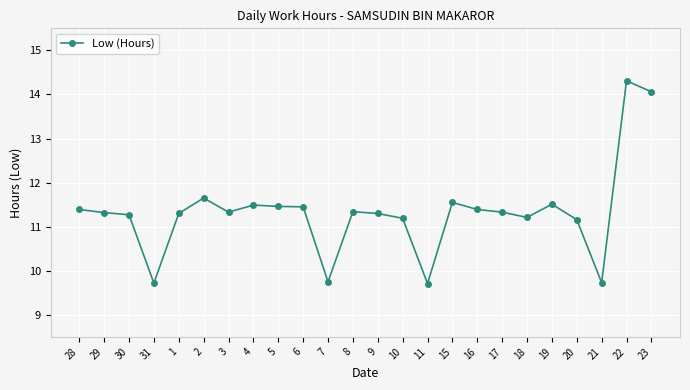

Approximately how many times larger is the value at 29 compared to 11?

1.2